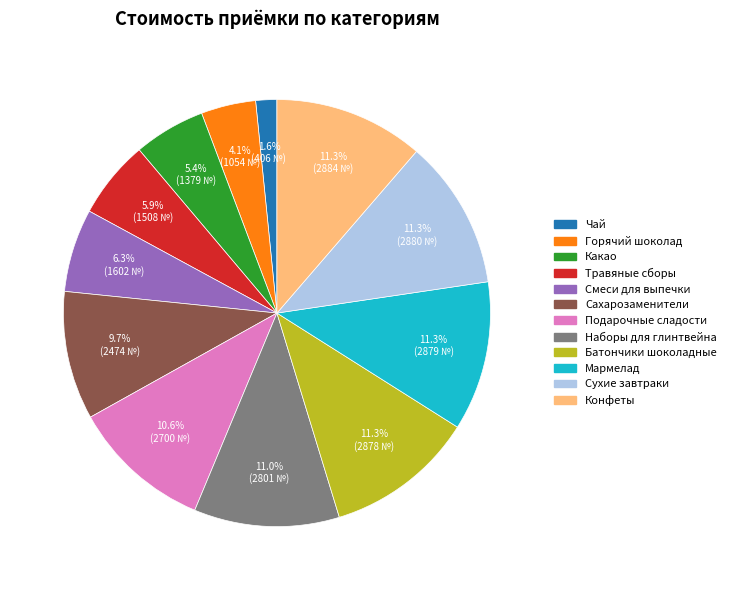

Does any single category account for the majority?

No